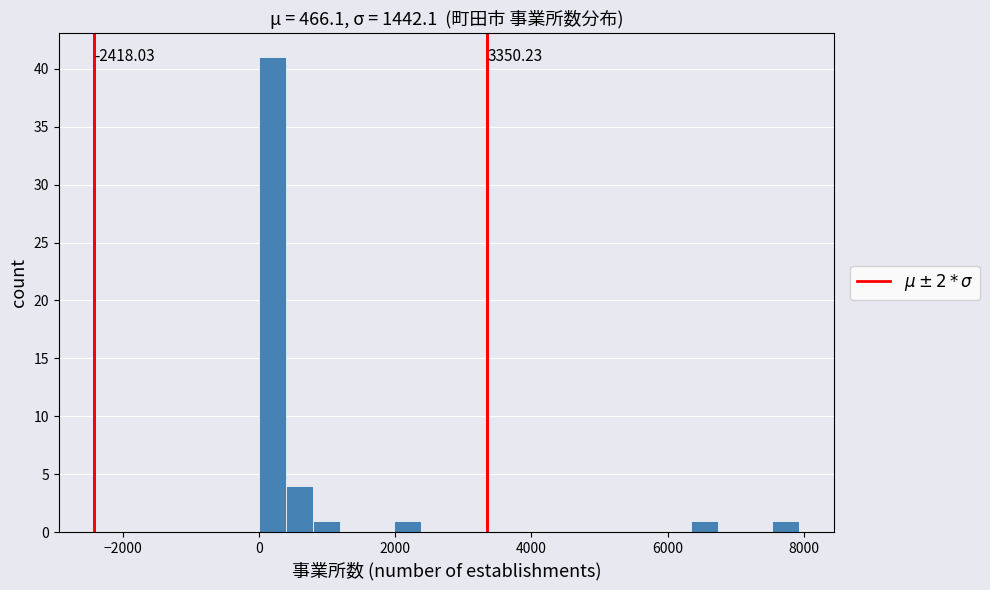

Around what value on the x-axis is the tallest bar? Give the approximate position of its centre, as read against the axis.

200